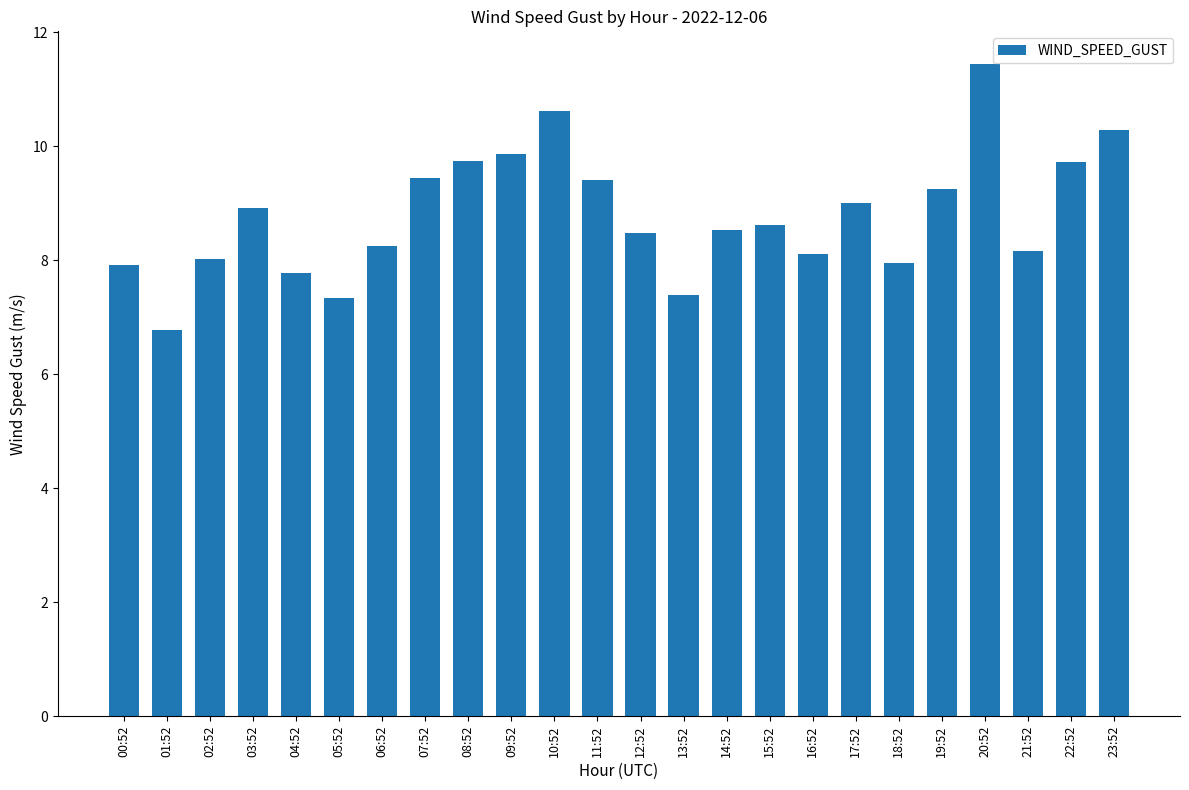

Approximately how many times larger is the value at 00:52 compared to 09:52?

0.8